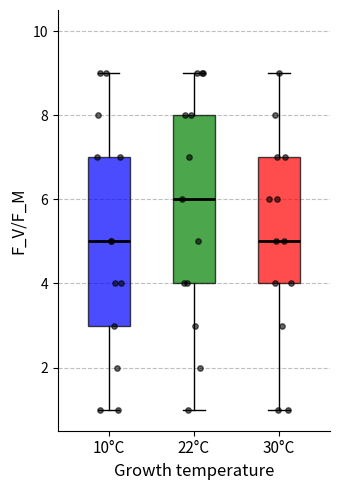

Which box has the highest median line?

22°C